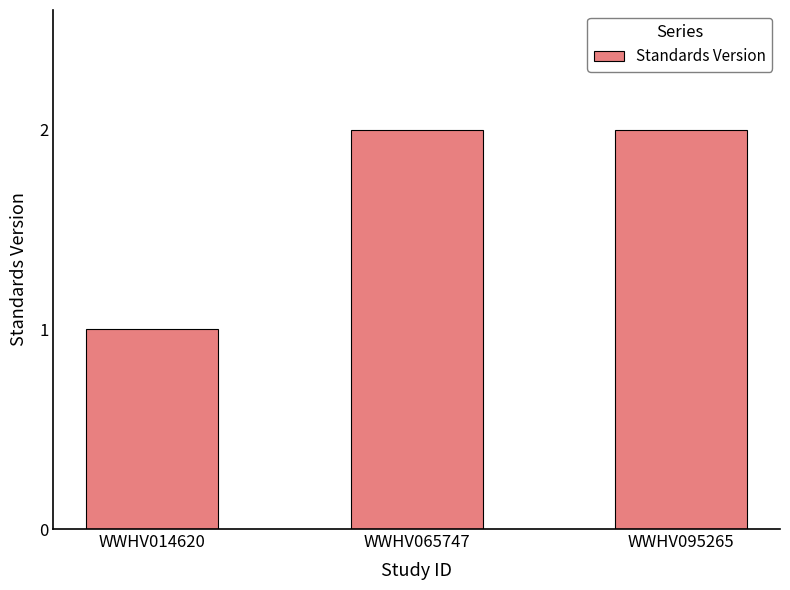

Which has a higher value, WWHV065747 or WWHV014620?

WWHV065747